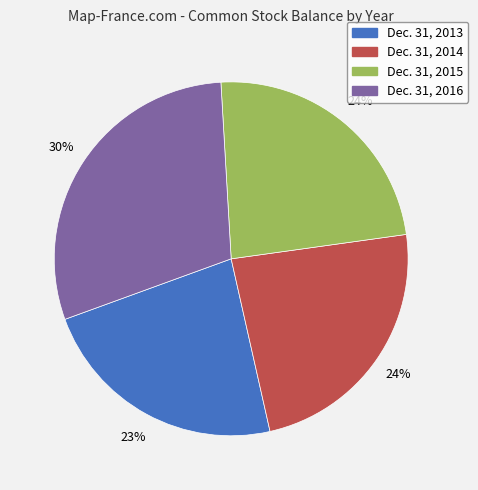

True or false: Dec. 31, 2014 accounts for 24% of the total.

True